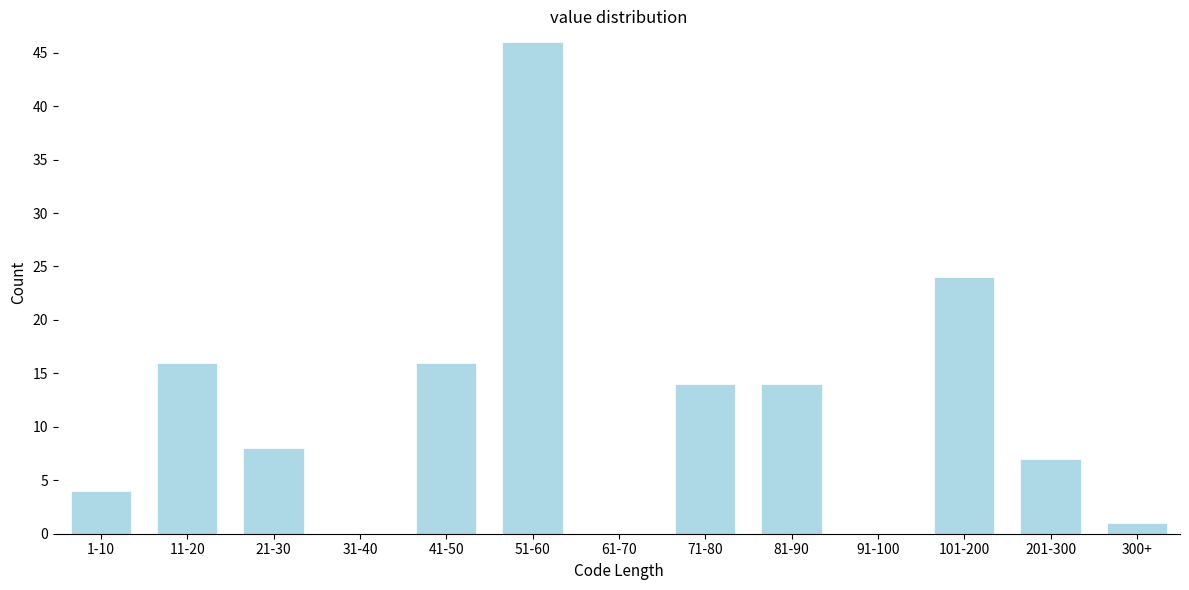

Reading left to right, what are all the values shown in this chart?

1-10=4	11-20=16	21-30=8	31-40=0	41-50=16	51-60=46	61-70=0	71-80=14	81-90=14	91-100=0	101-200=24	201-300=7	300+=1